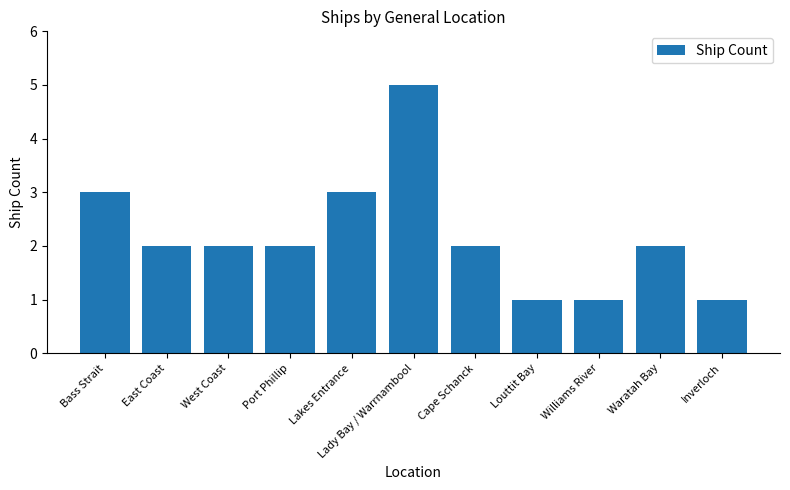

How many values are between 1 and 3?

10